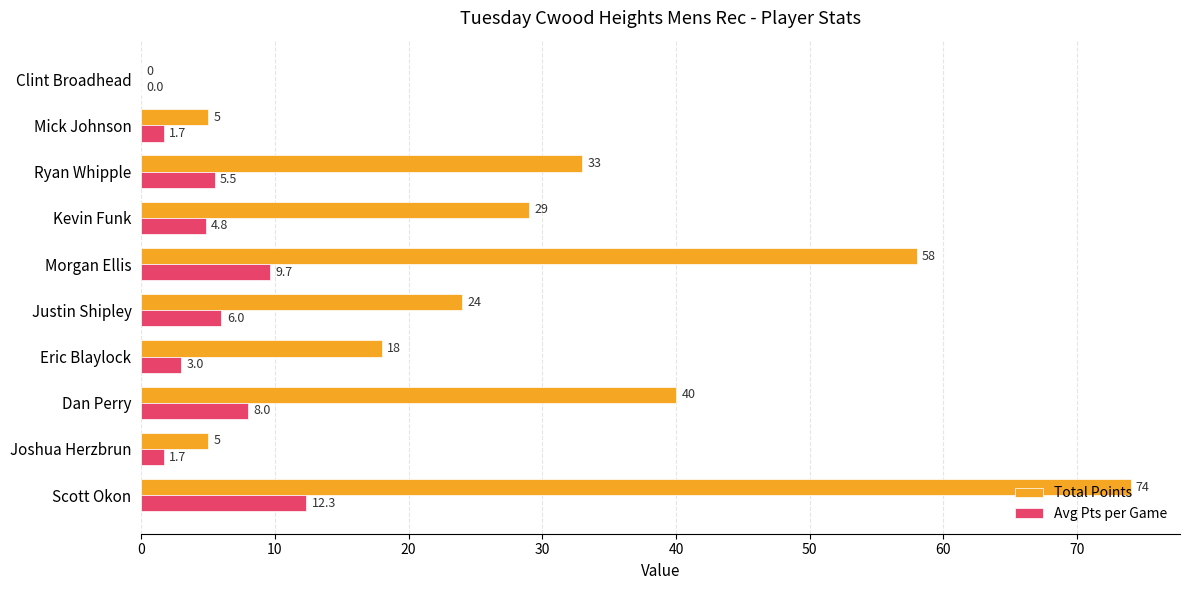

Which series has the largest total across all categories?

Total Points